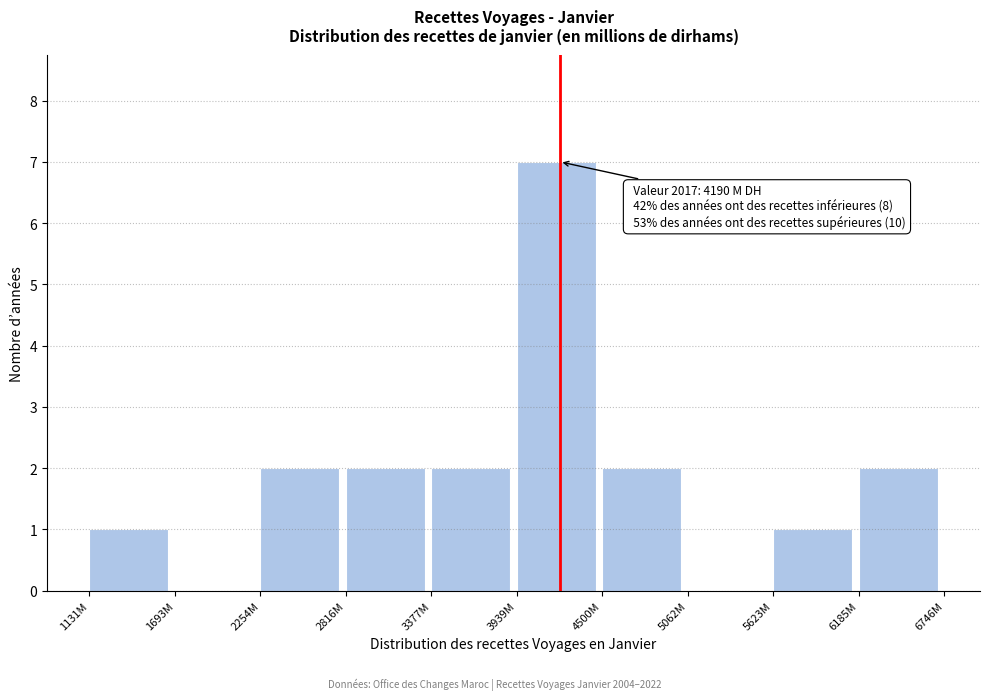

Reading left to right, what are all the values shown in this chart?

1131M=1	1693M=0	2254M=2	2816M=2	3377M=2	3939M=7	4500M=2	5062M=0	5623M=1	6185M=2